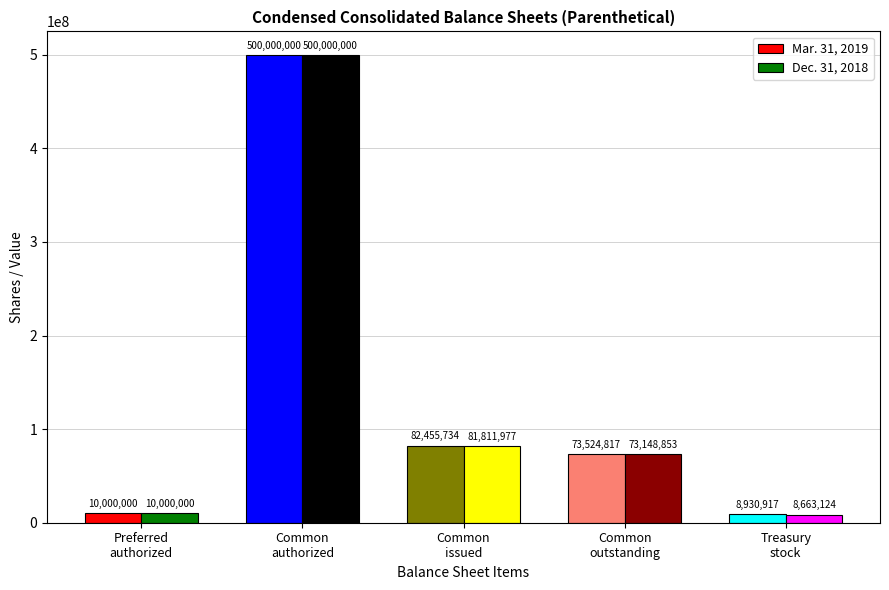

True or false: Mar. 31, 2019 has a value of 748794678 at Common
authorized.

False